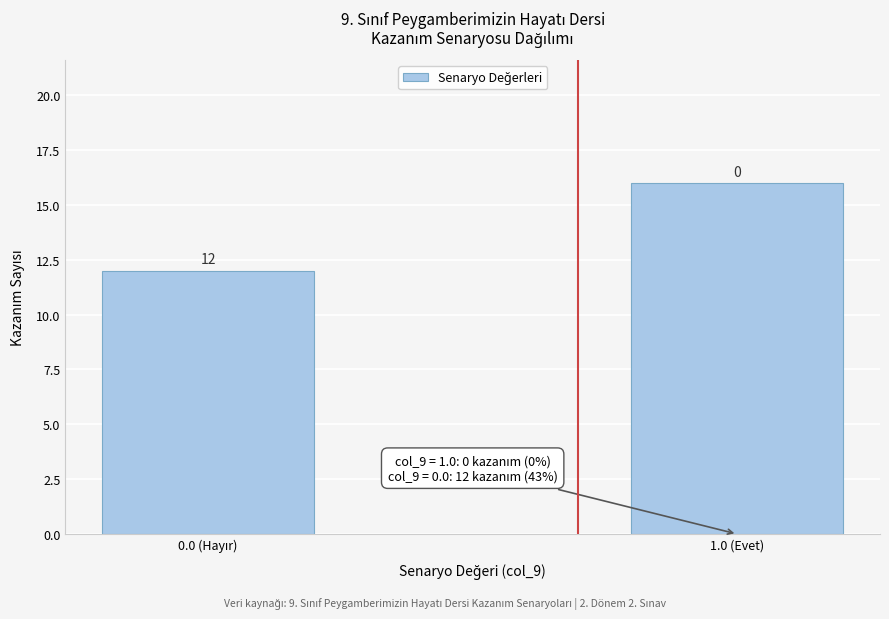

Reading left to right, what are all the values shown in this chart?

12	16